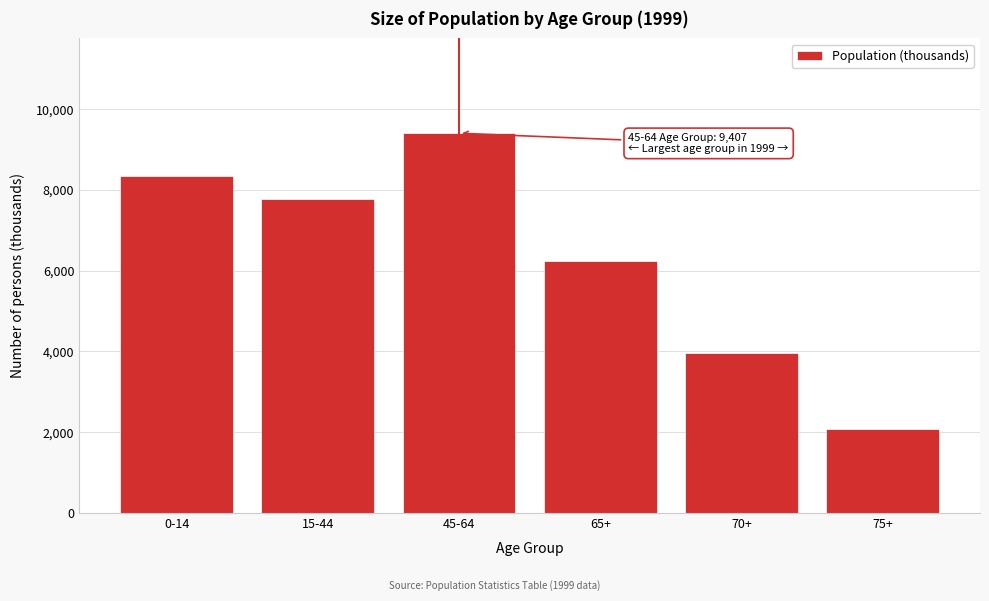

Reading left to right, transcribe all the data shown in this chart.

8347	7766	9407	6251	3953	2067